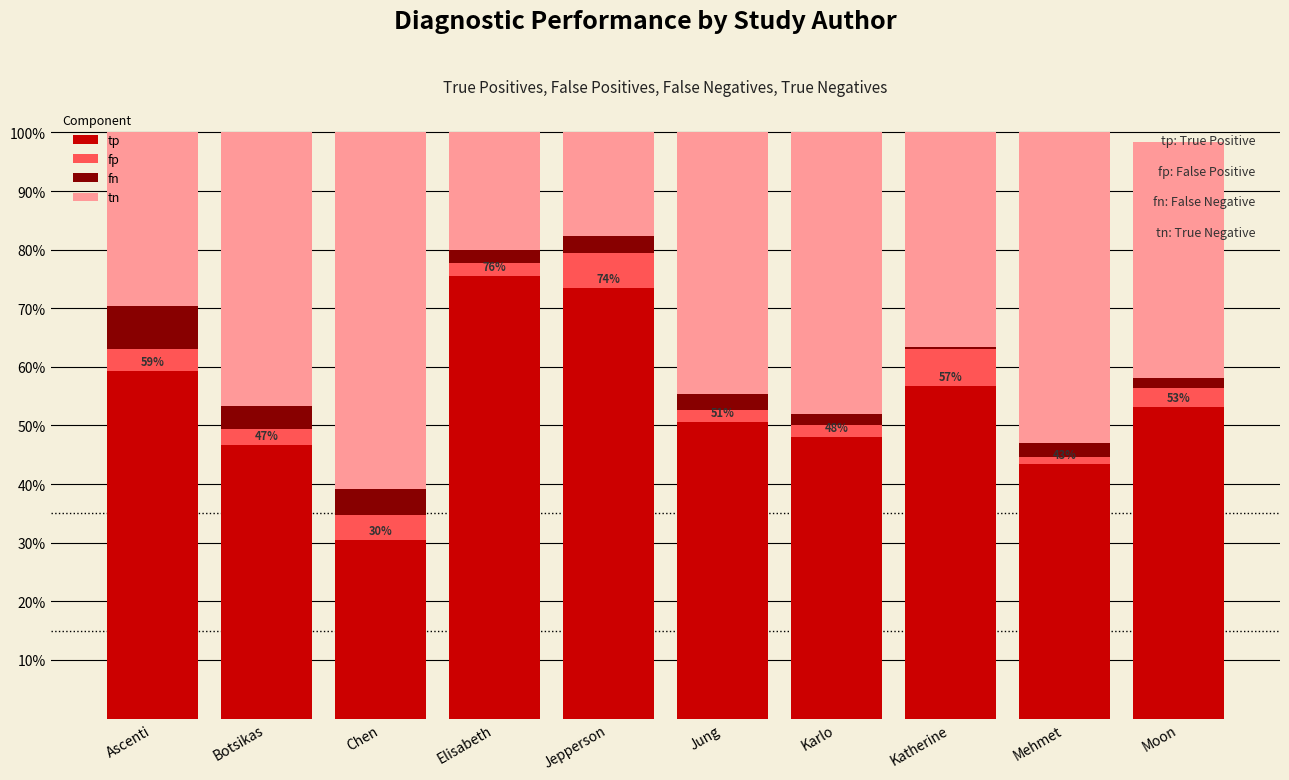

What is the difference between the maximum and minimum values in the tp series?

45.1